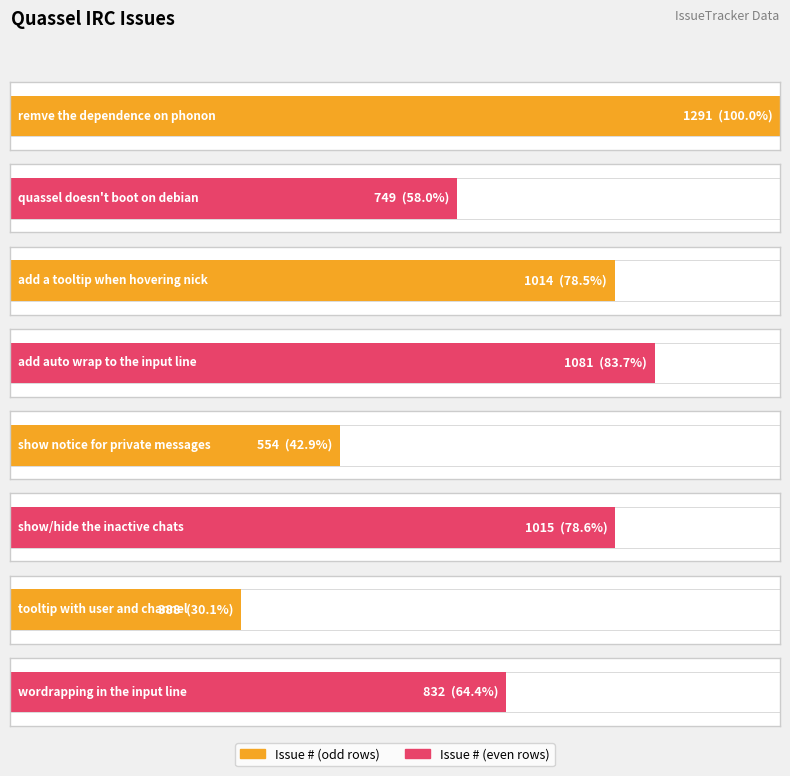

What is the sum of all values?

6924